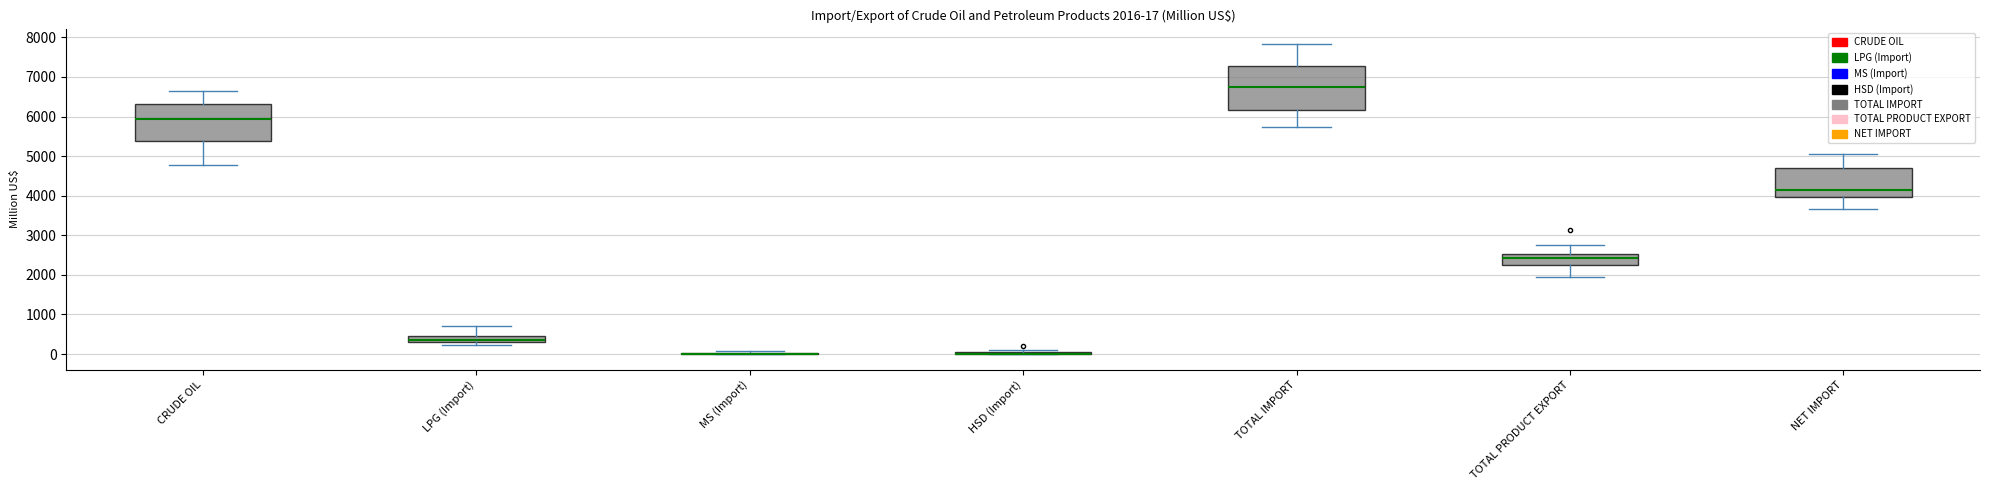

Comparing the boxes themselves (not the whiskers), which one is the tallest?

TOTAL IMPORT